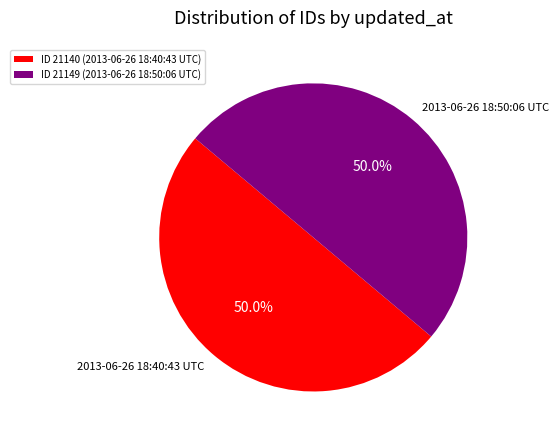

What is the ratio of the value at 2013-06-26 18:40:43 UTC to the value at 2013-06-26 18:50:06 UTC?

1.0